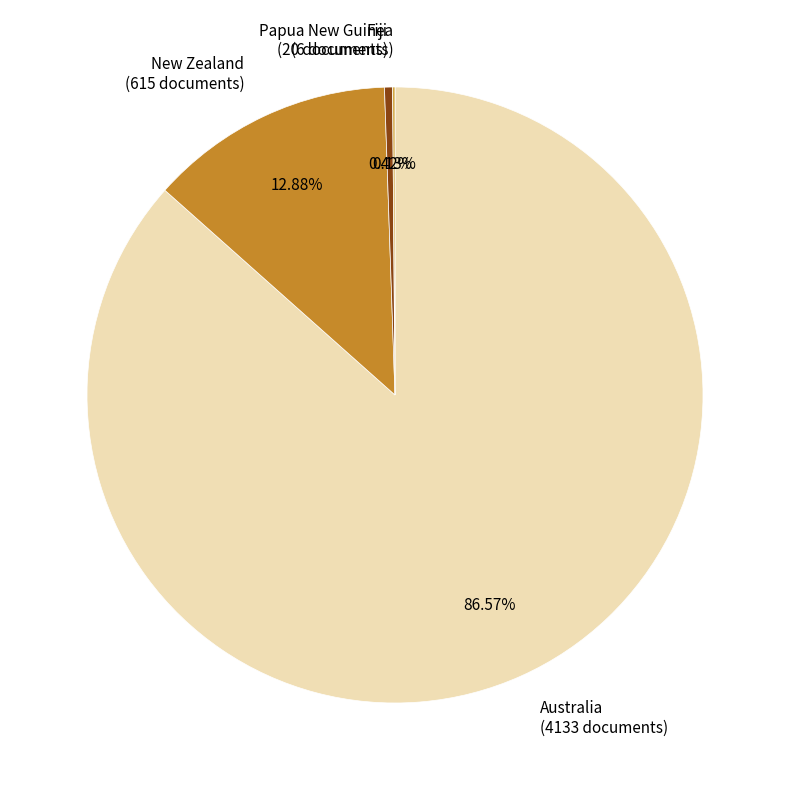

Do New Zealand and Australia together represent more than half of the pie?

Yes